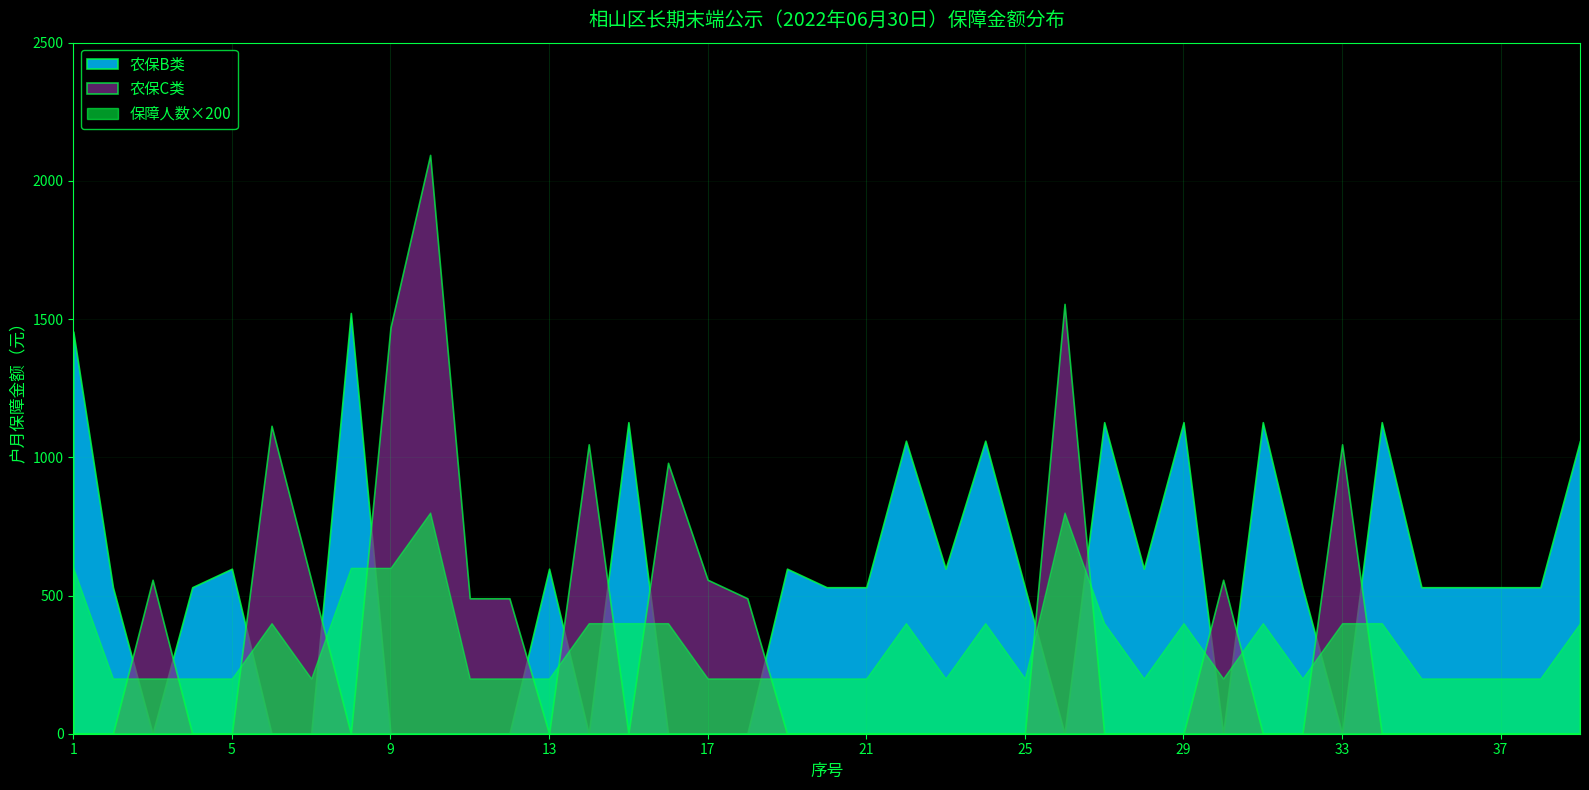

What is the difference between the maximum and second lowest values in the 保障人数 series?

3